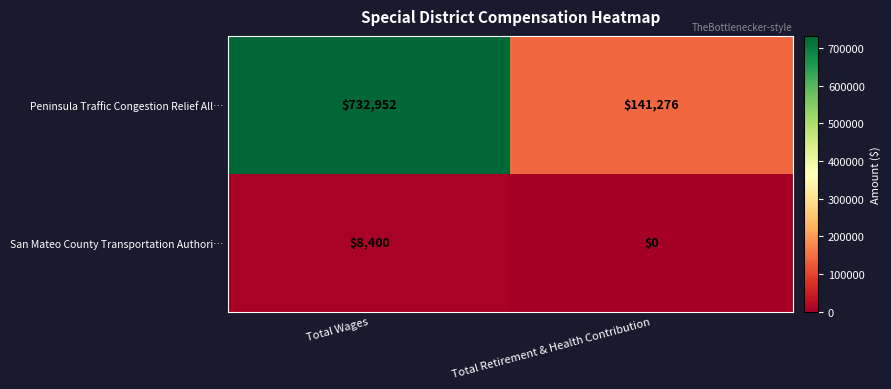

List the series in order of their peak value, highest first.

Peninsula Traffic Congestion Relief All…, San Mateo County Transportation Authori…